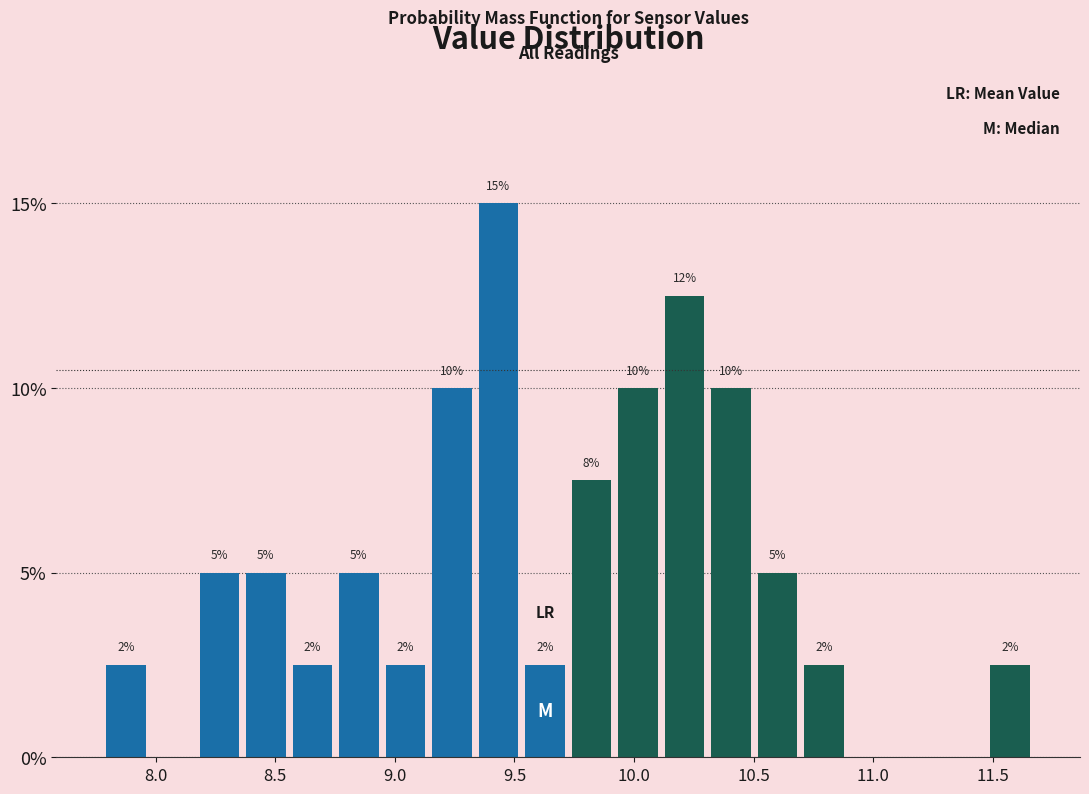

Read against the x-axis, roughly where is the centre of the tallest bar?

9.45